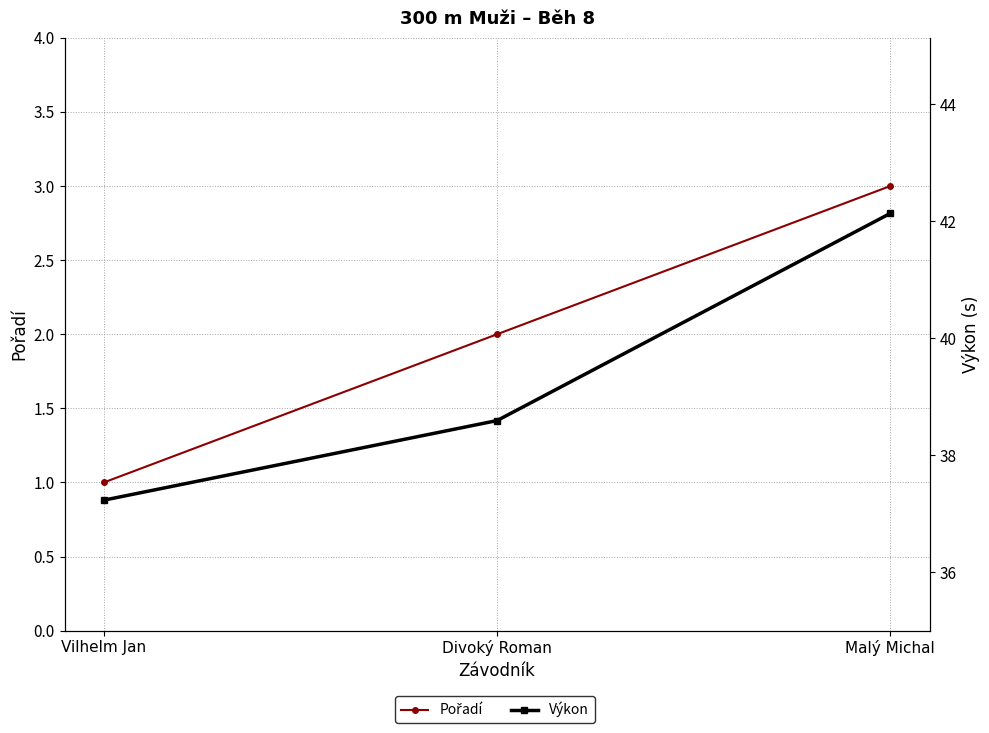

How many series are shown in this chart?

2